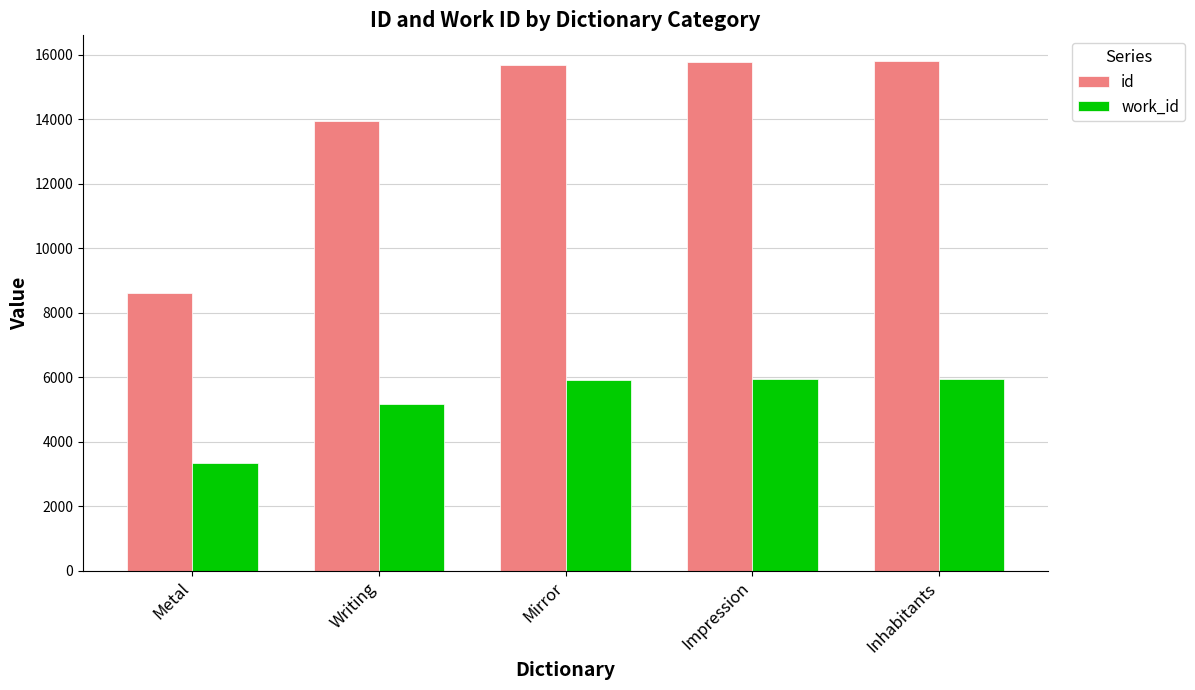

At which label is work_id closest to 4652?

Writing